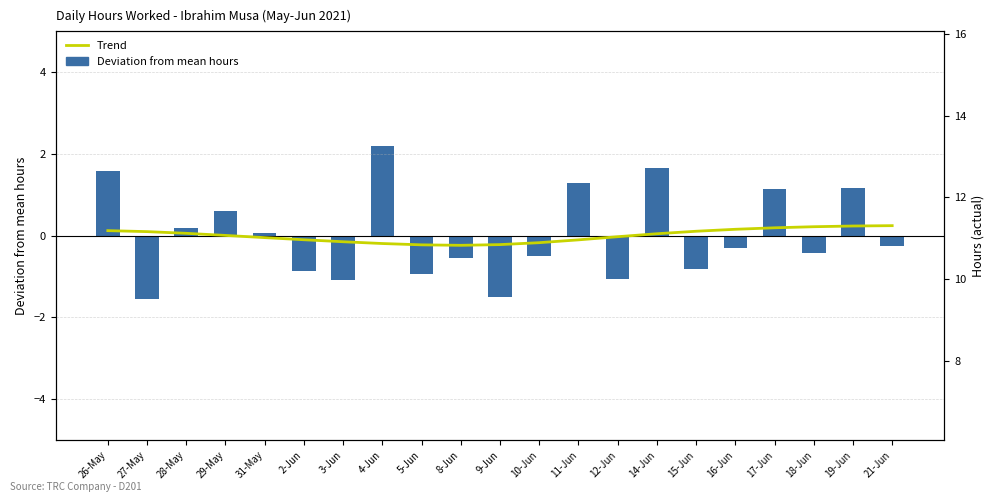

Is the value of Deviation from mean hours at 17-Jun greater than the value of Trend at 31-May?

No